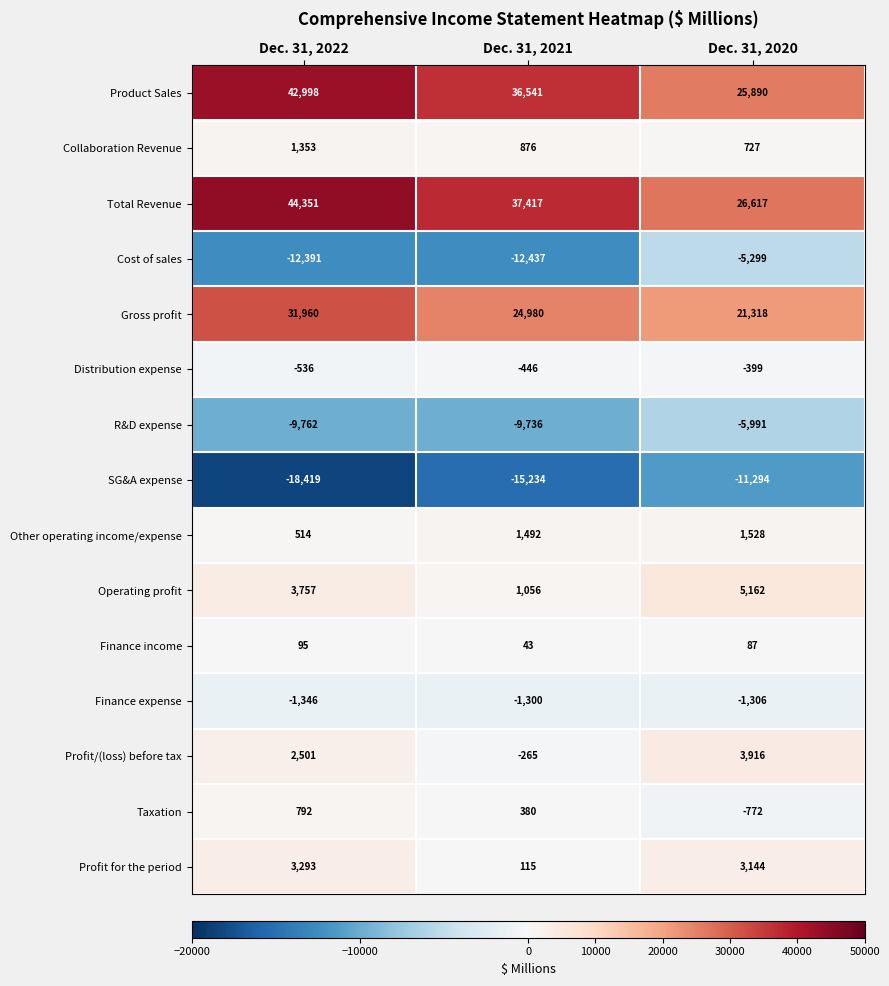

How many data points in Collaboration Revenue are less than 876?

1